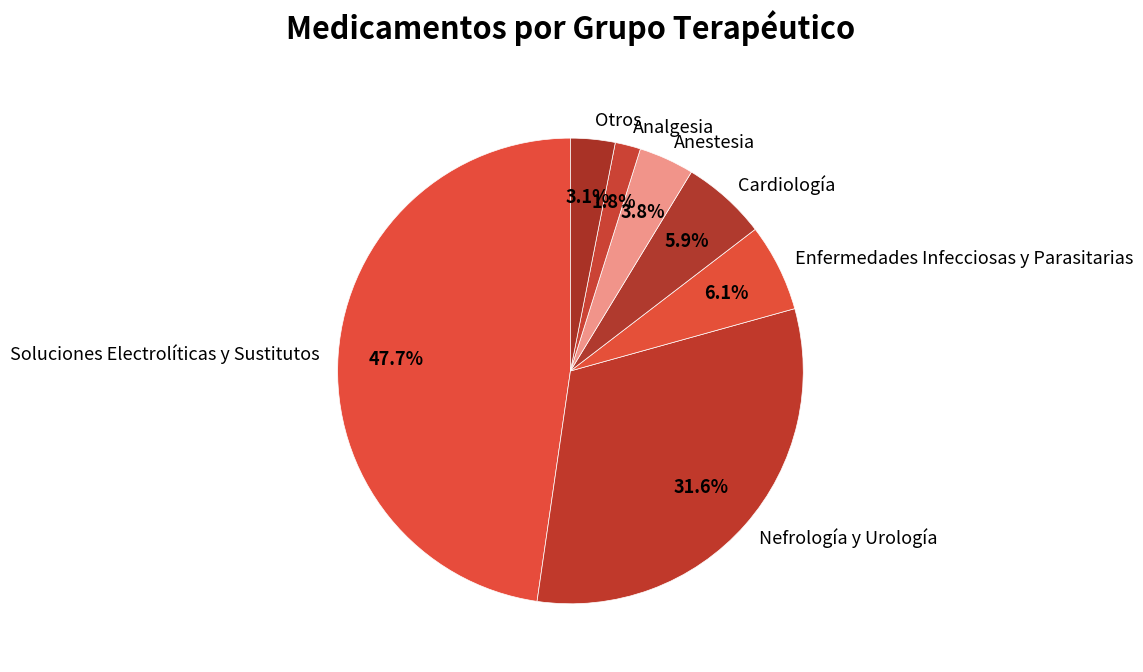

Is there a majority slice in this chart?

No